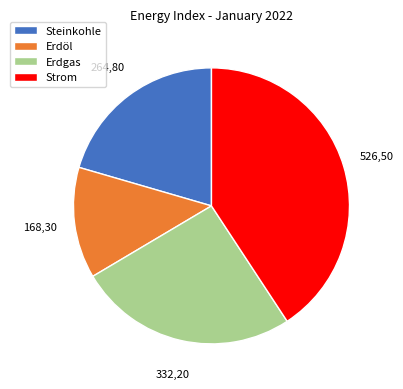

Which slice is the largest?

Strom